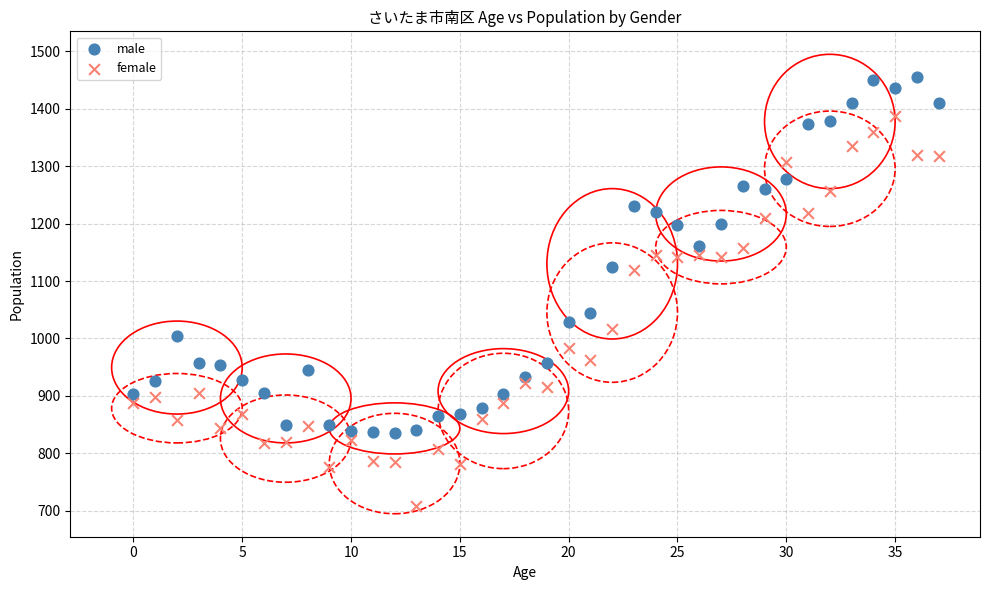

Which series reaches the minimum Y coordinate?

female